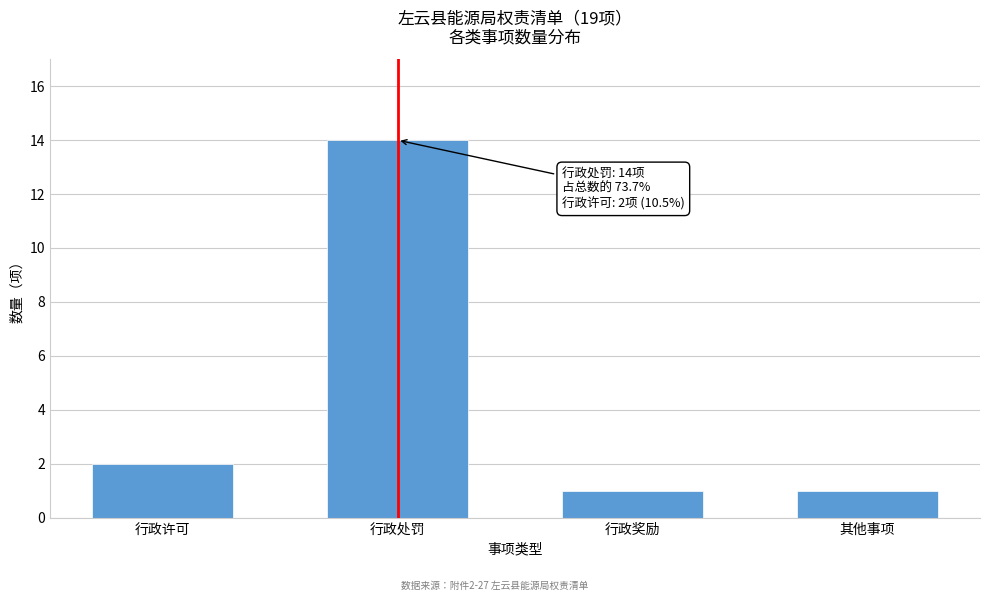

Reading left to right, list all the values displayed in this chart.

行政许可=2	行政处罚=14	行政奖励=1	其他事项=1